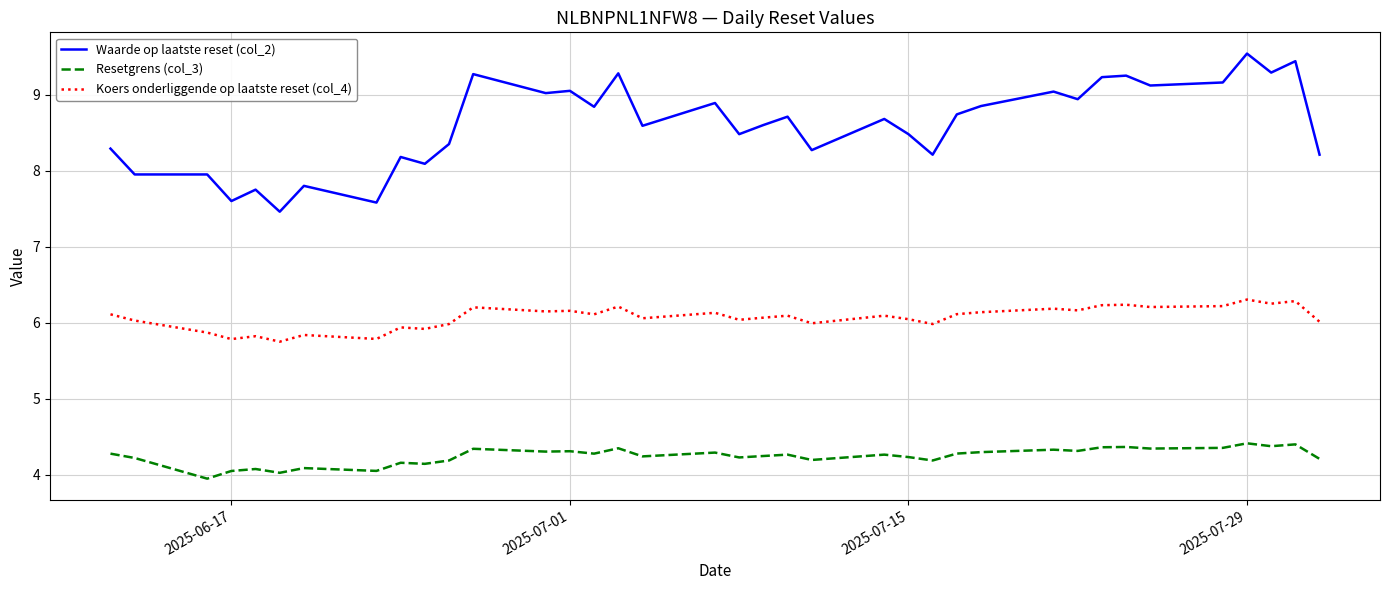

What is the sum of all Resetgrens (col_3) values?

157.0